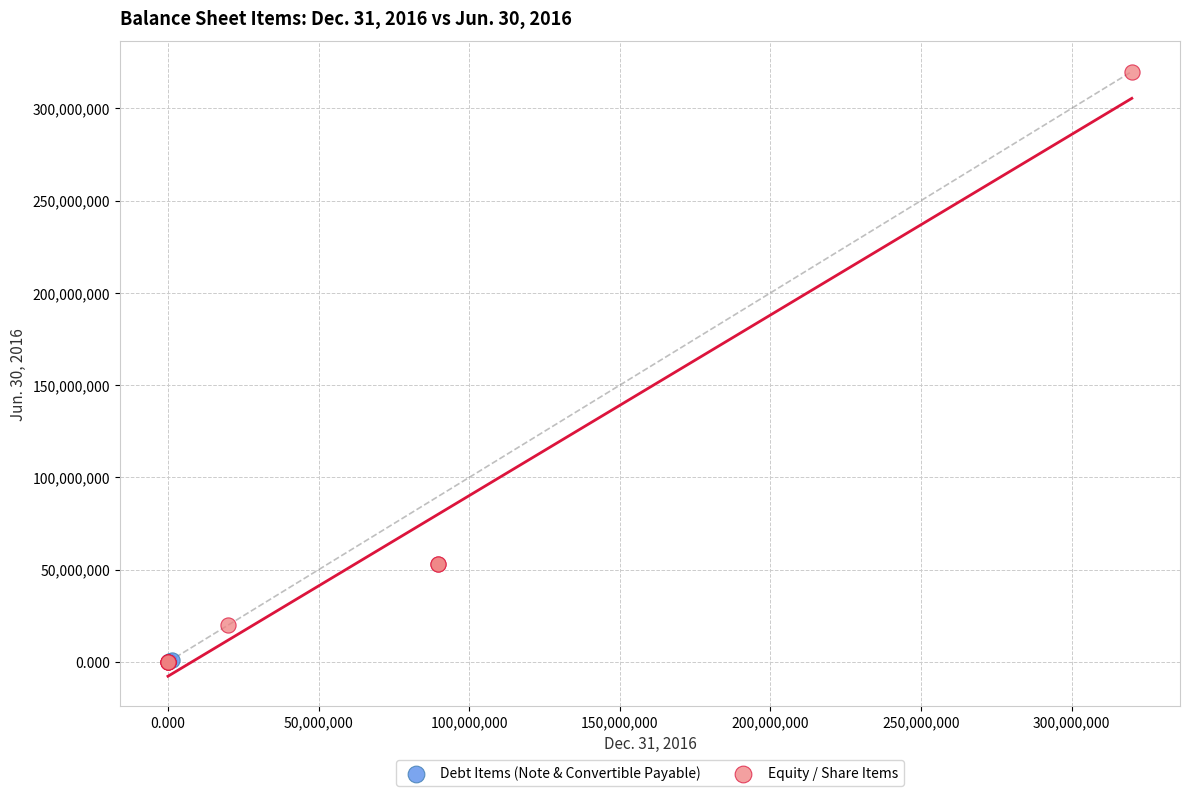

Which series reaches the maximum Y coordinate?

Equity / Share Items